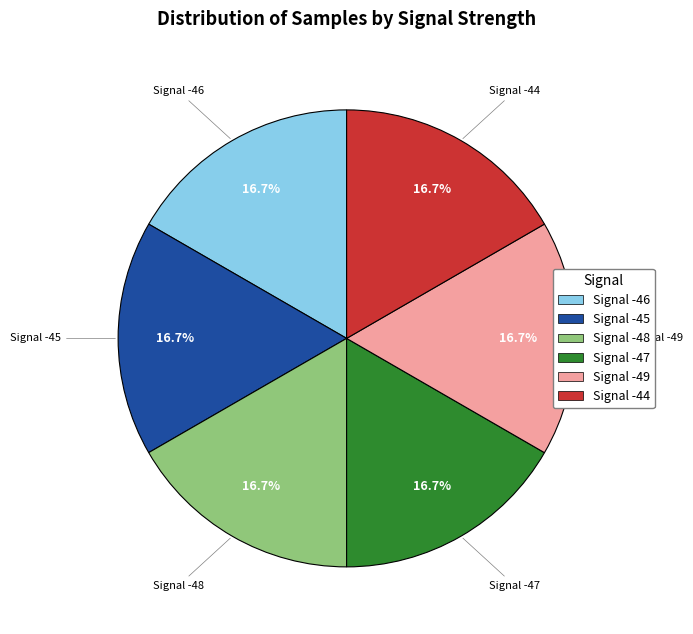

What percentage is the Signal -48 slice, to the nearest percent?

17%